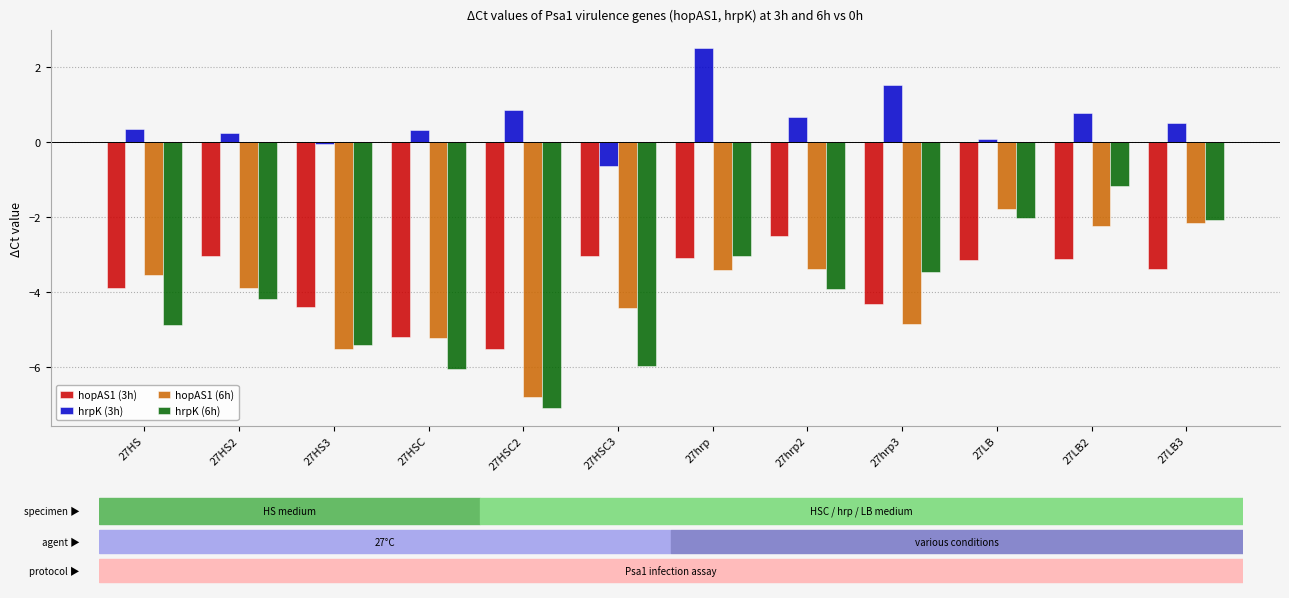

What is the difference between the highest and lowest values at 27hrp?

5.9